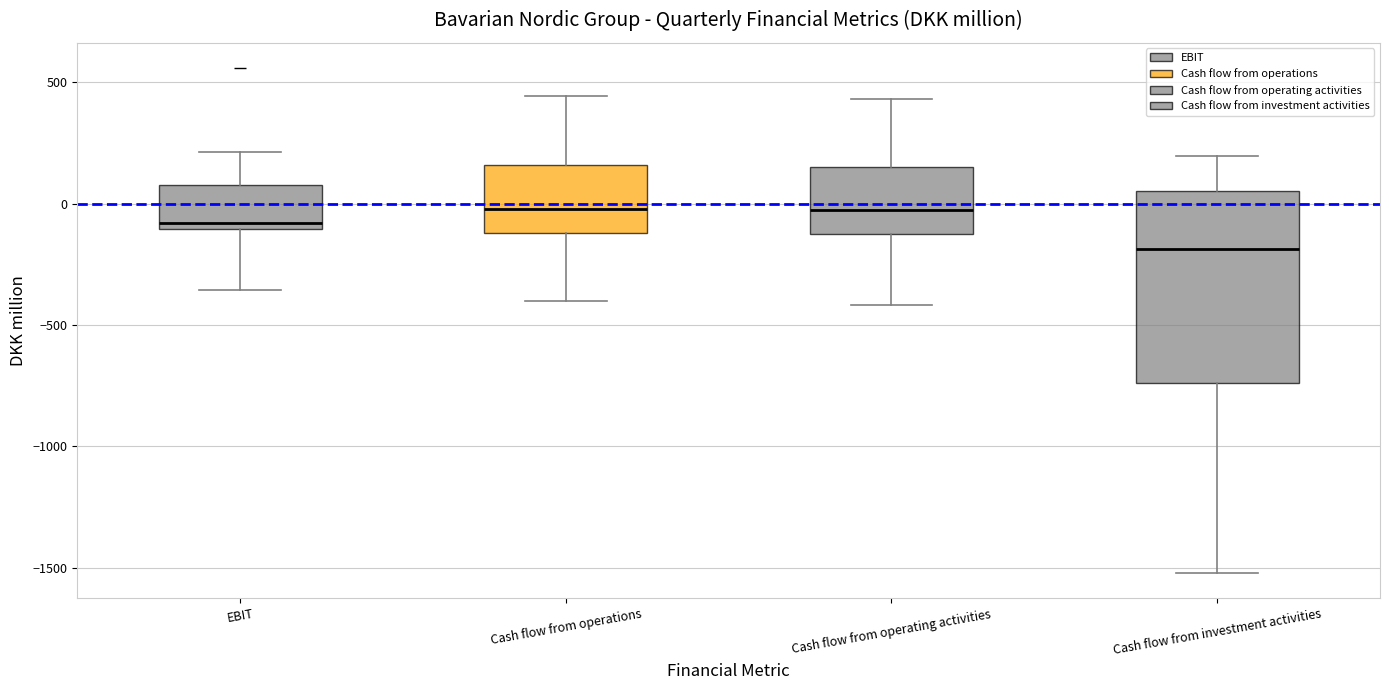

Where is the upper edge of the box for Cash flow from investment activities on the y-axis? The values are not printed on the chart, so give them approximately, as read against the axis.

50